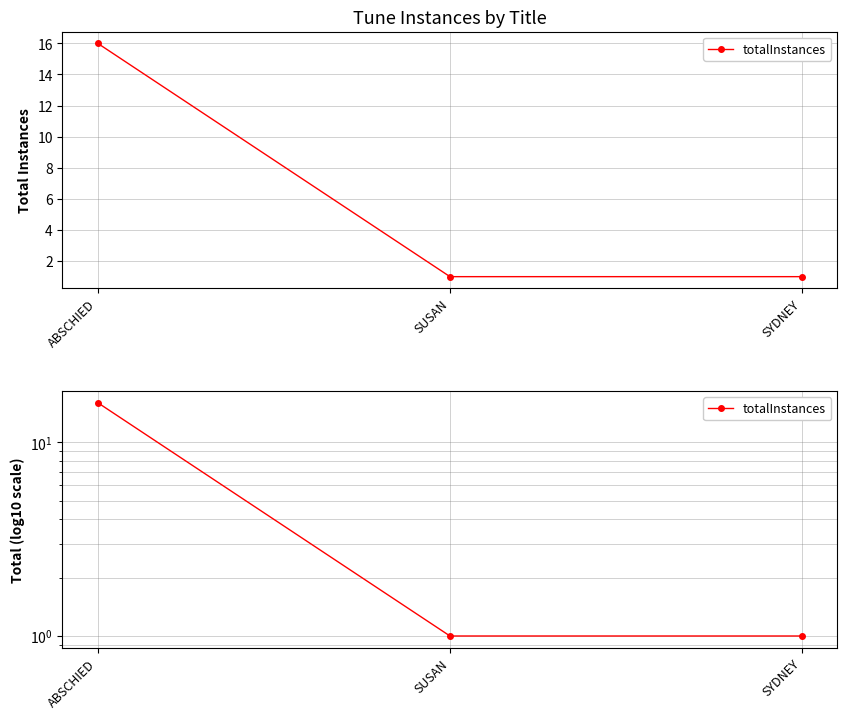

What is the minimum value shown in the chart?

1